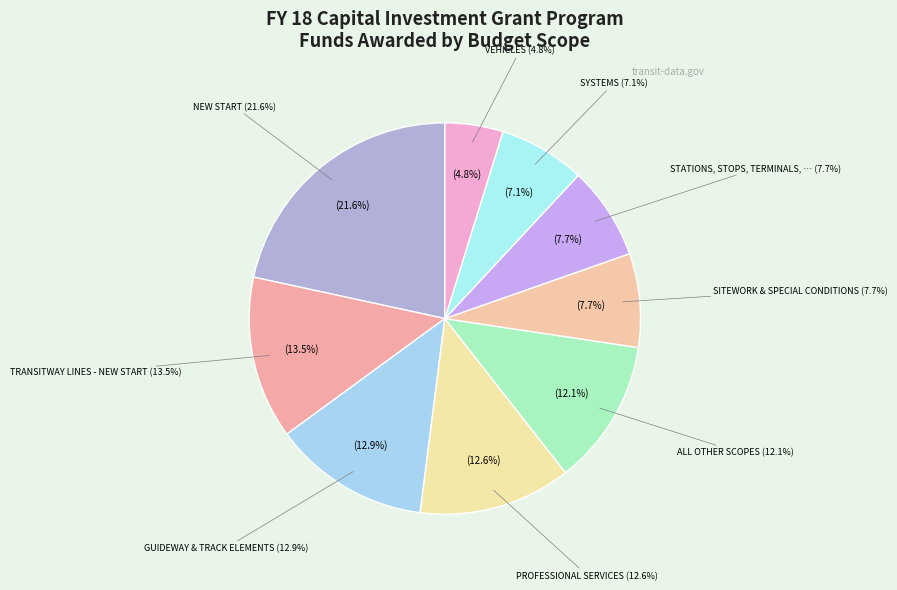

How many slices are in this pie chart?

9